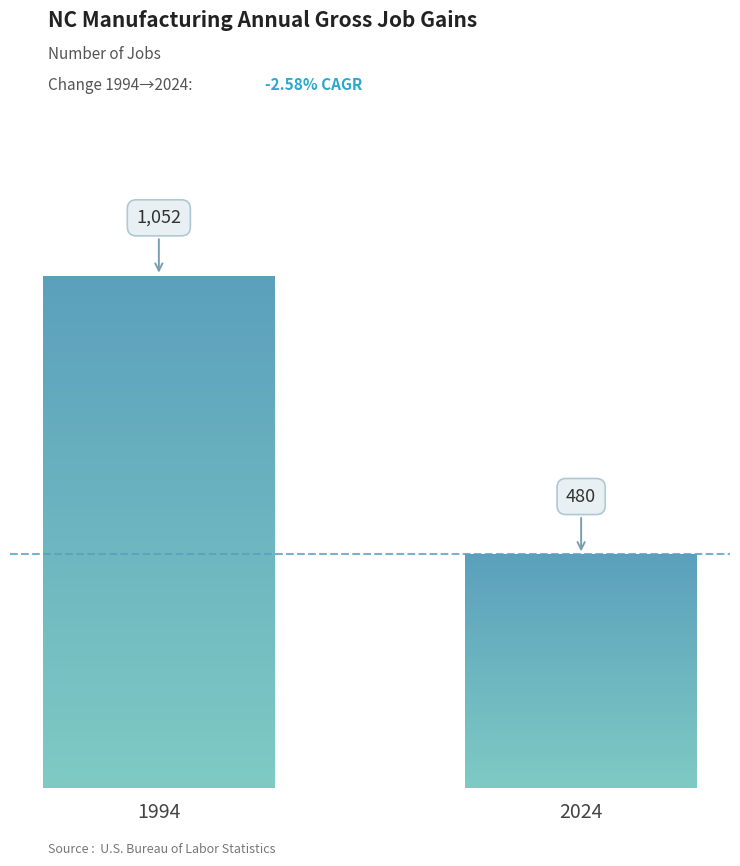

The value at 1994 is 1663. True or false?

False